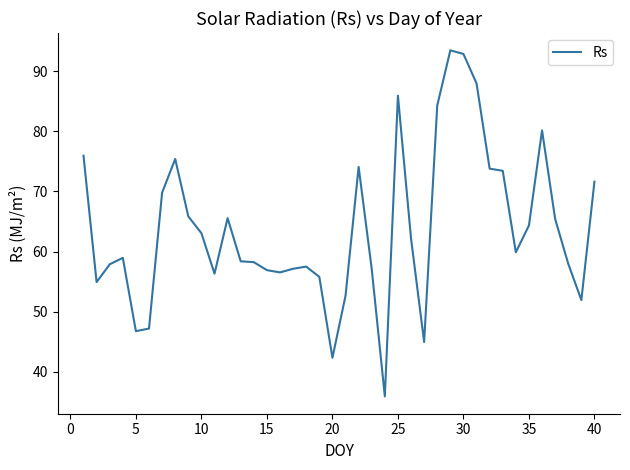

What is the difference between the maximum and second lowest values?

51.2